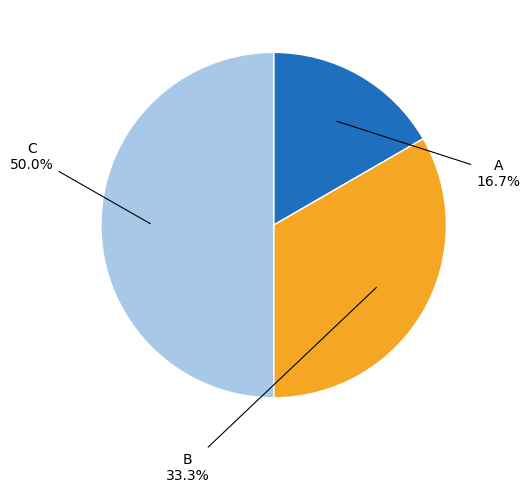

How many slices are in this pie chart?

3